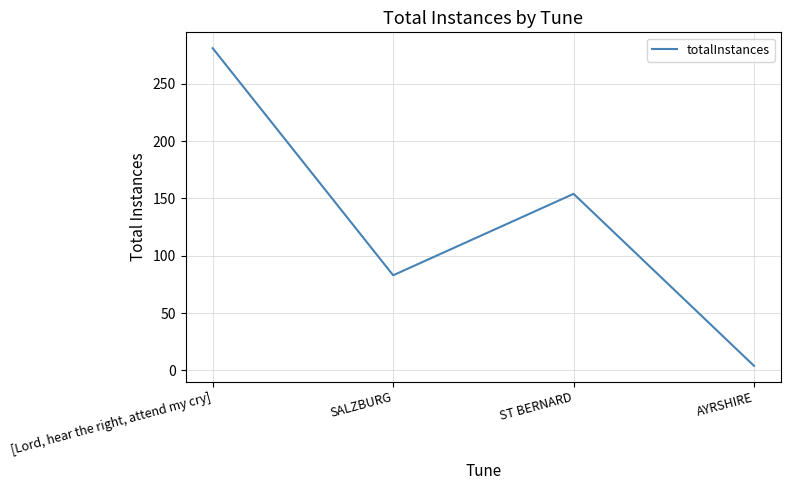

Rank the categories by value from highest to lowest.

[Lord, hear the right, attend my cry], ST BERNARD, SALZBURG, AYRSHIRE